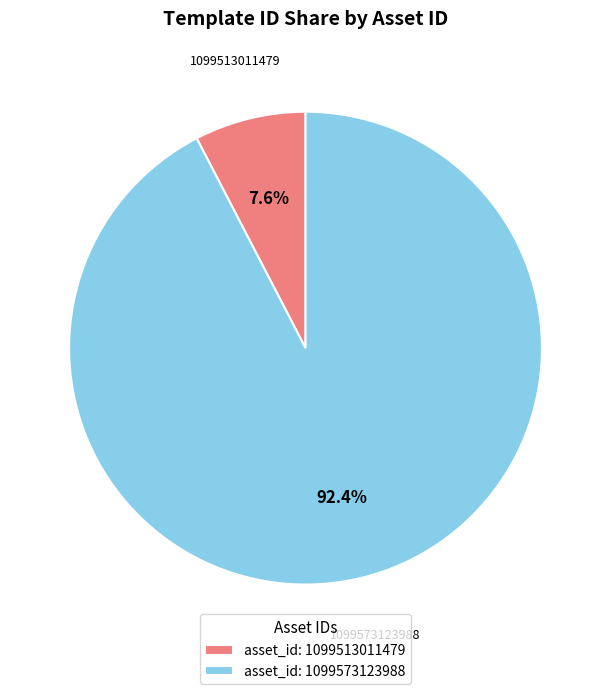

How many slices are in this pie chart?

2